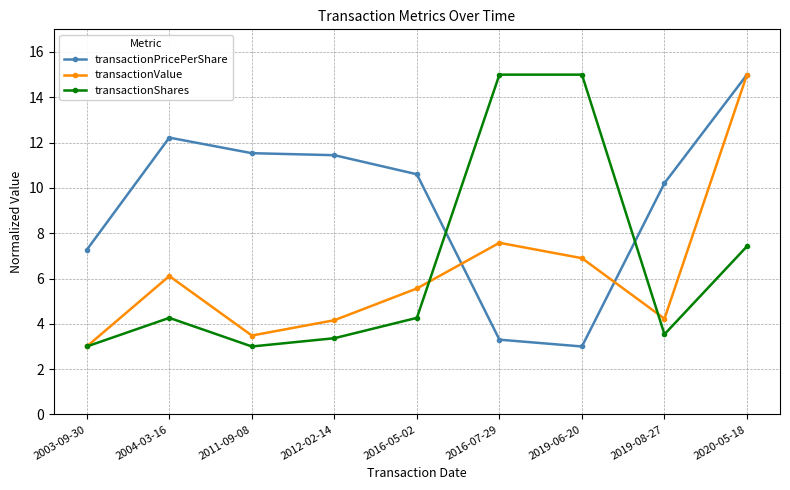

At which label does transactionShares first exceed 4?

2004-03-16